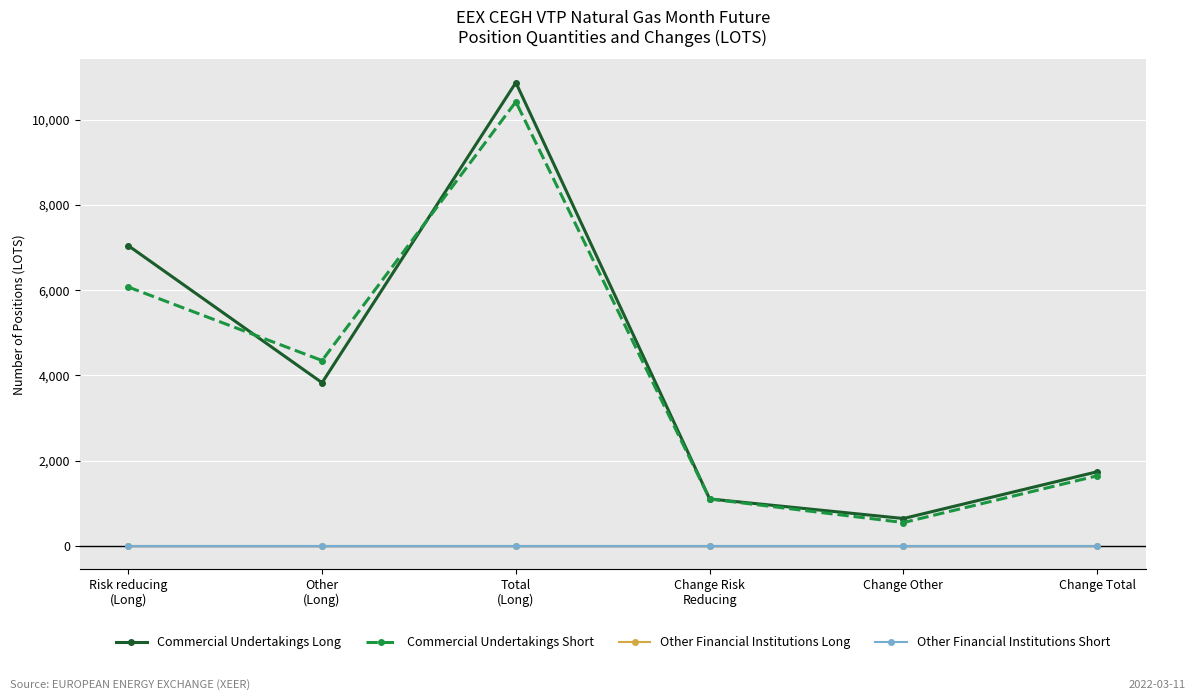

True or false: Other Financial Institutions Short has more than 1 points higher than both neighbors.

False